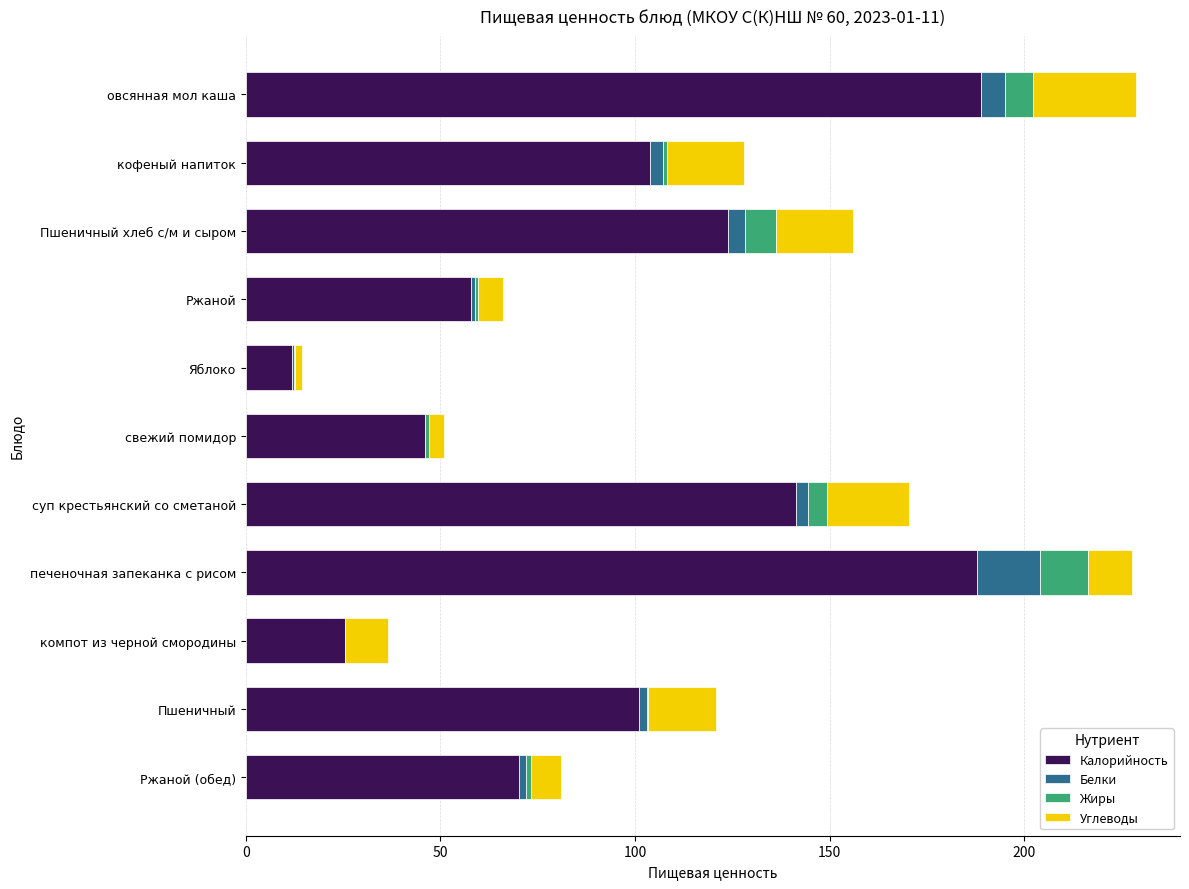

What is the maximum value for Калорийность?

189.0